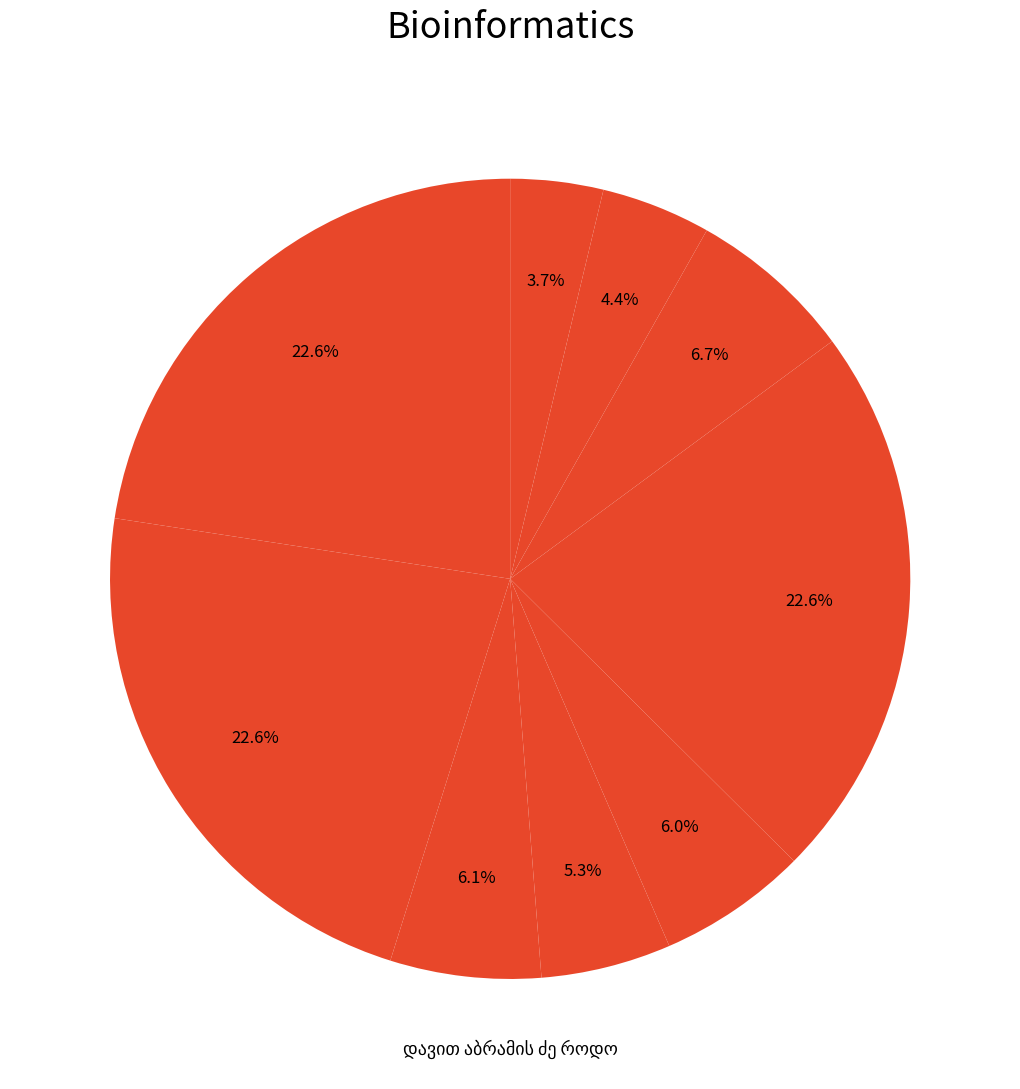

Which has a higher value, დავით ბესარიონის ძე რამიშვილი or მოსე გაბრიელის ძე რაზმაძე?

მოსე გაბრიელის ძე რაზმაძე